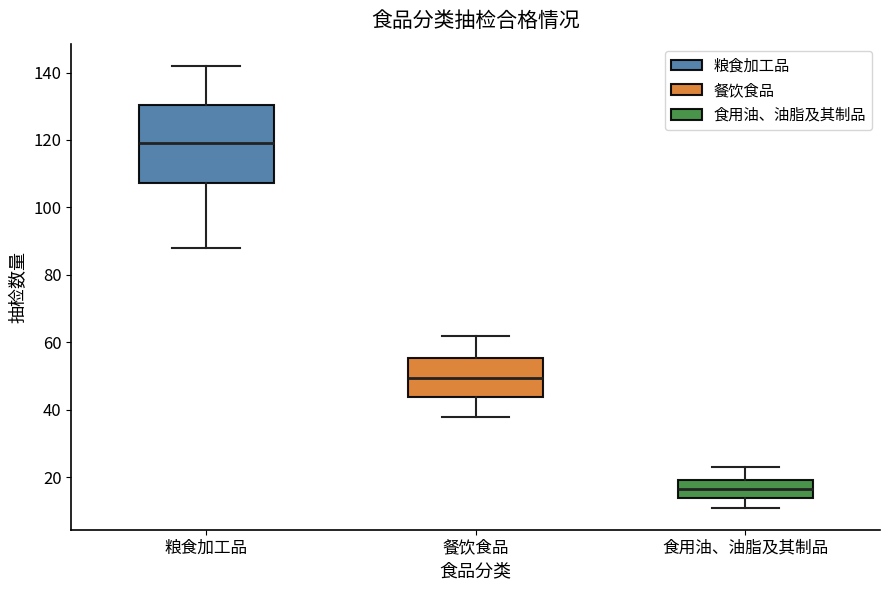

Reading left to right, read every box against the y-axis: the position of its median line, the range the box covers, and the ends of its whiskers. The values are not printed on the chart, so give them approximately, as read against the axis.

粮食加工品: median 120, box 108 to 130, whiskers 88 to 142
餐饮食品: median 50, box 44 to 56, whiskers 38 to 62
食用油、油脂及其制品: median 16, box 14 to 20, whiskers 12 to 24